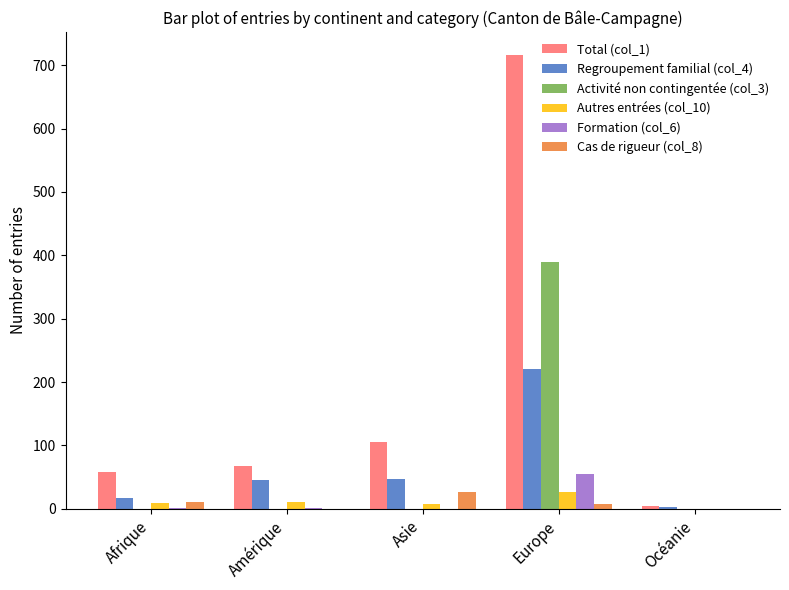

Is it true that Regroupement familial (col_4) equals 17 at Afrique?

True